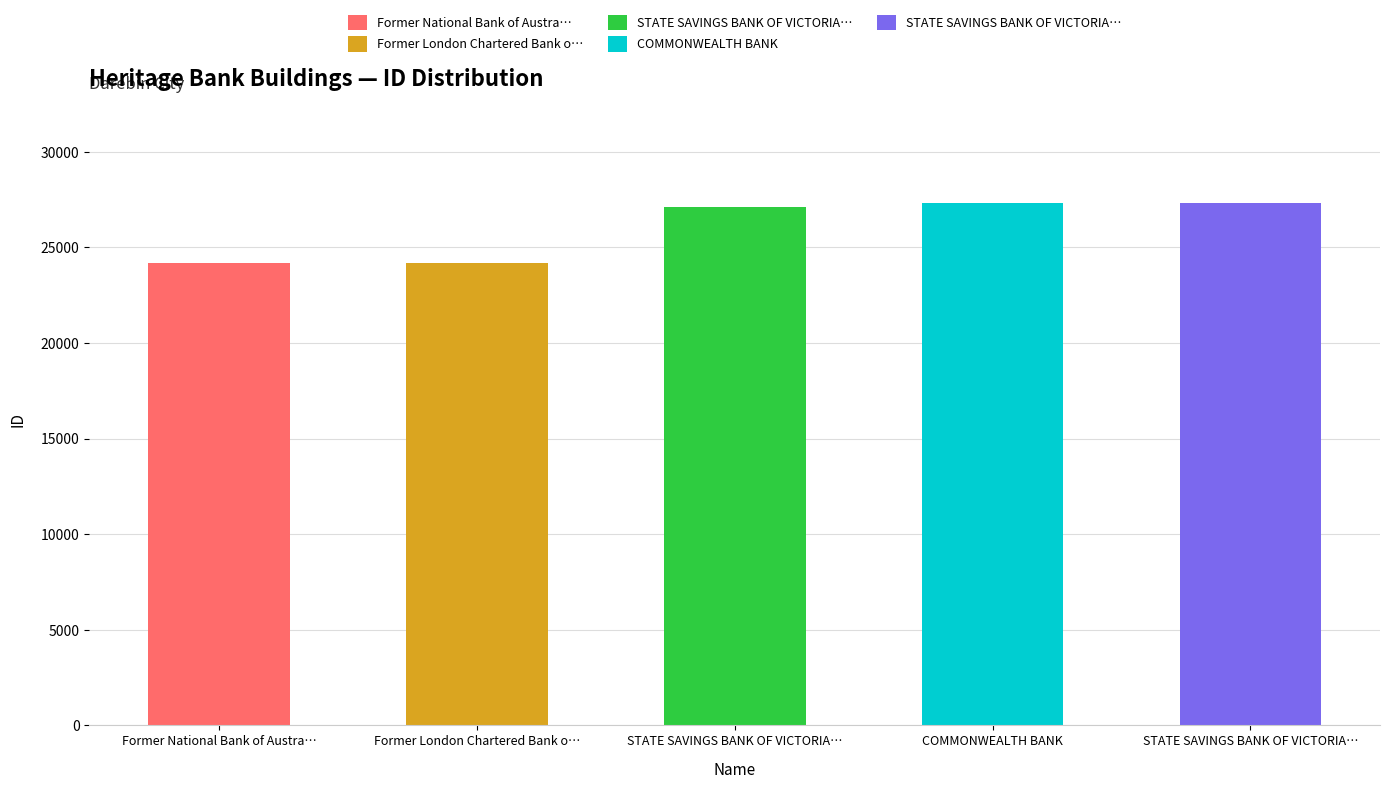

What is the change in value from Former National Bank of Australasia to Former London Chartered Bank of Australasia?

+1